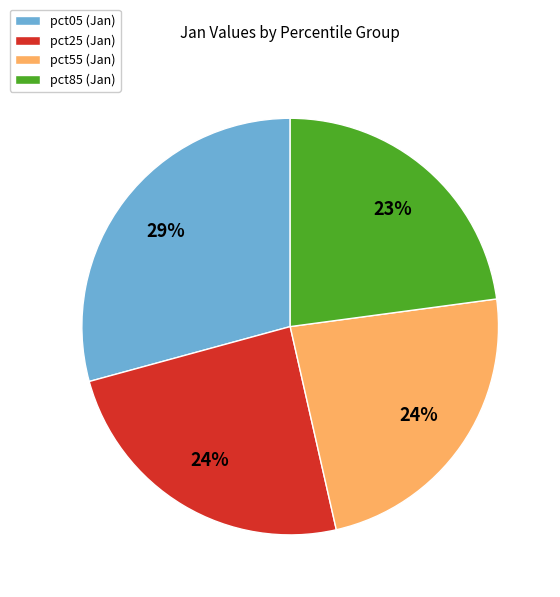

Count the number of slices in the pie.

4